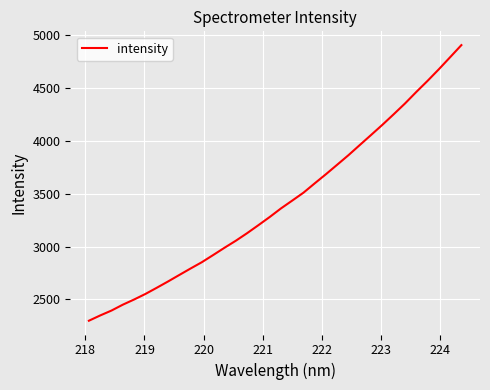

What is the greatest value displayed?

4906.1